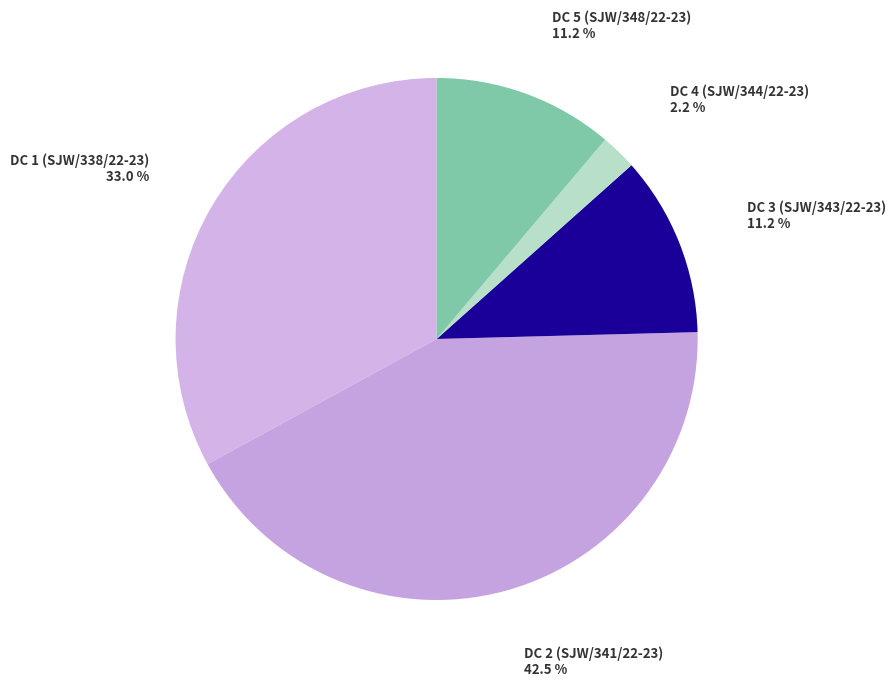

To the nearest percent, what is the difference between the DC 1 (SJW/338/22-23) and DC 3 (SJW/343/22-23) slice percentages?

22%